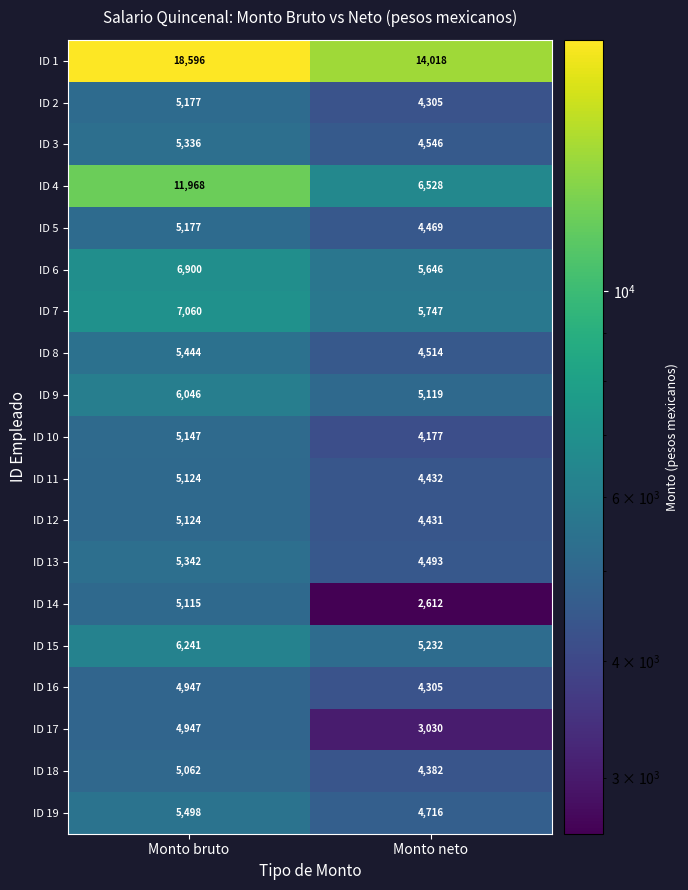

How many distinct data groups are displayed?

19